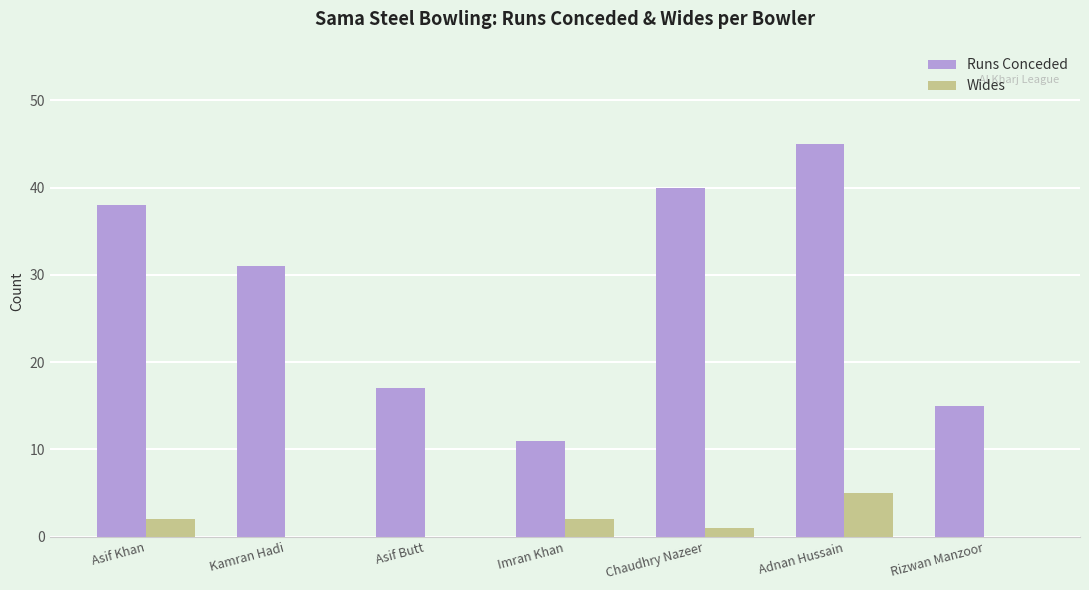

Which series changed the most between Asif Khan and Adnan Hussain?

Runs Conceded